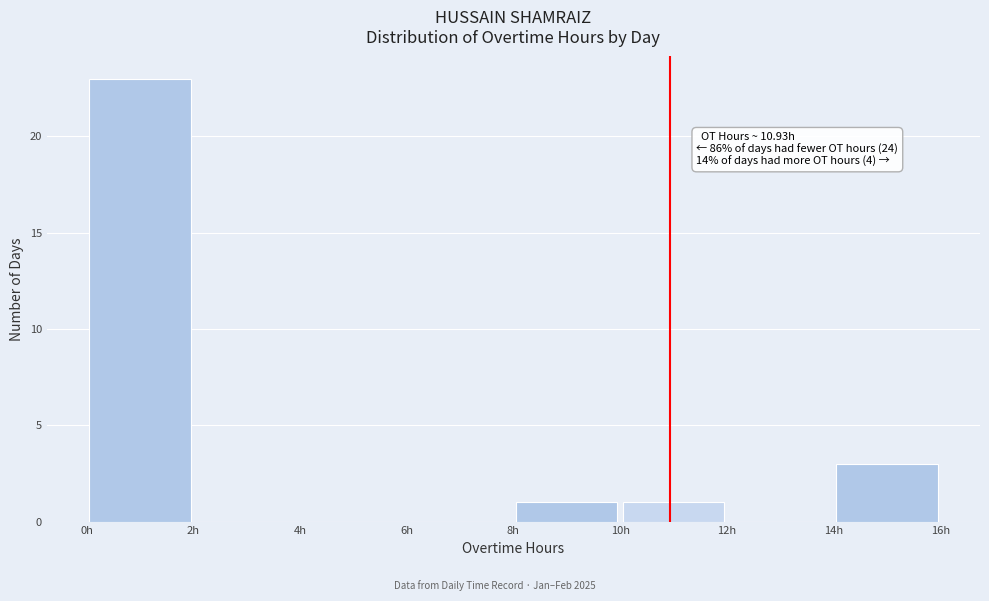

Over which range of the x-axis is the bar tallest?

0 to 2